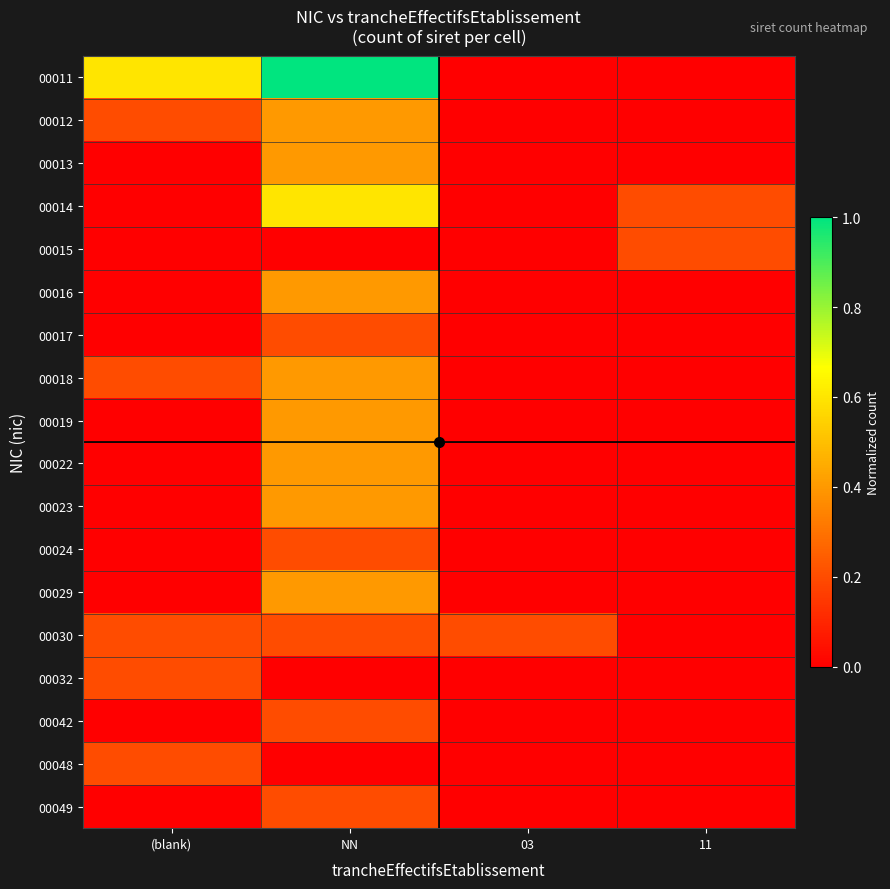

What is the spread (max minus min) of values at 03?

0.2